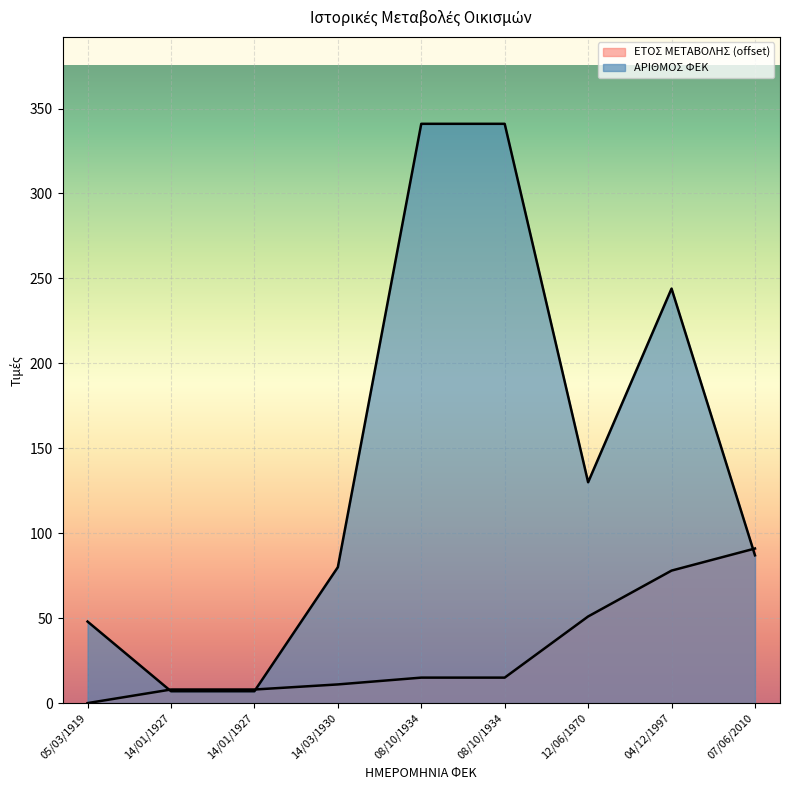

Which category has the lowest value across all series?

05/03/1919